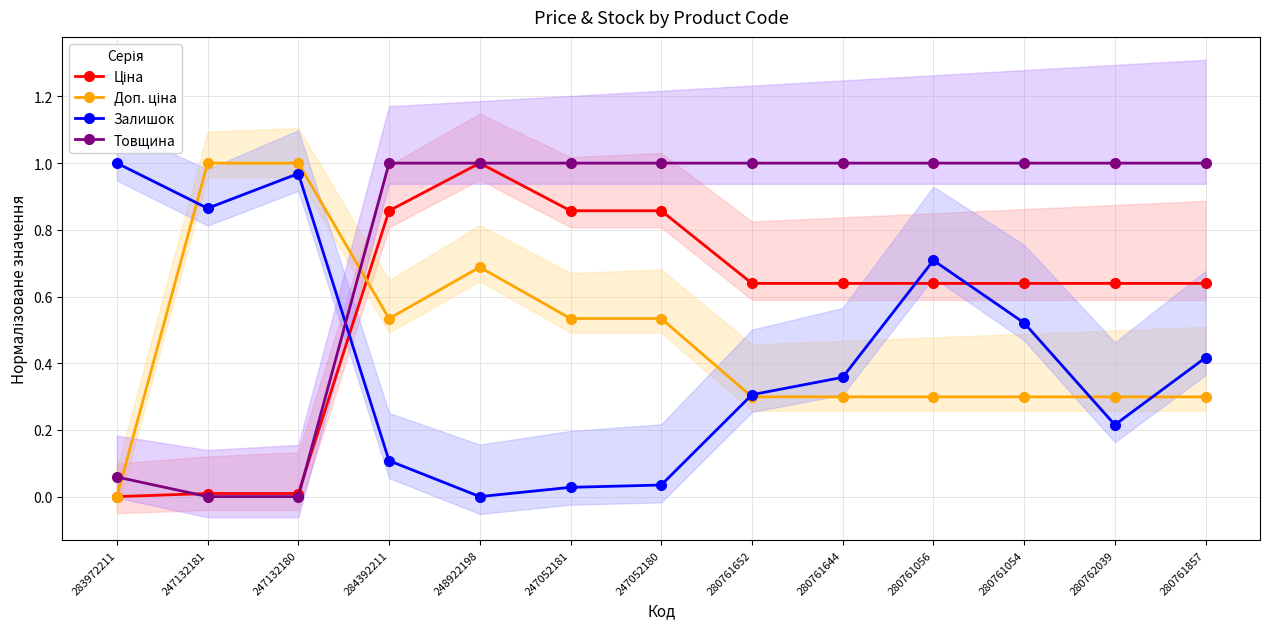

How many distinct data groups are displayed?

4